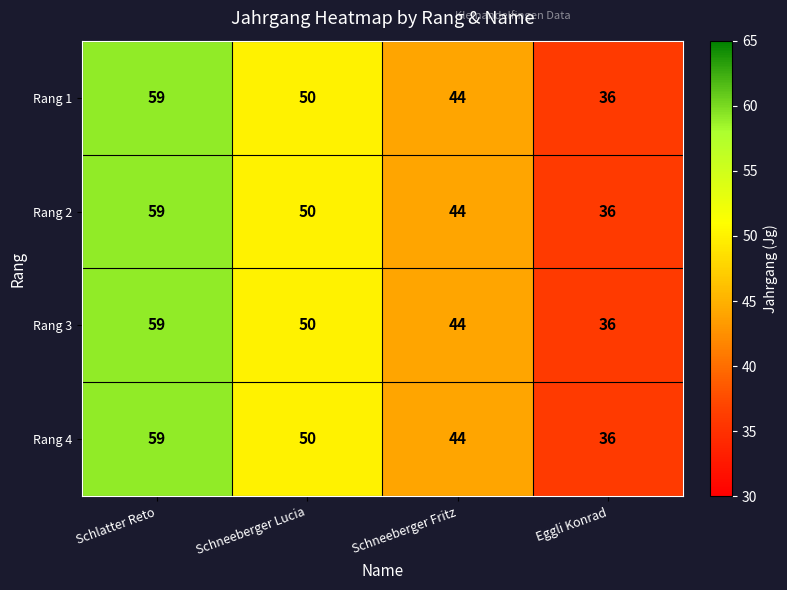

What is the total value across all series at Eggli Konrad?

144